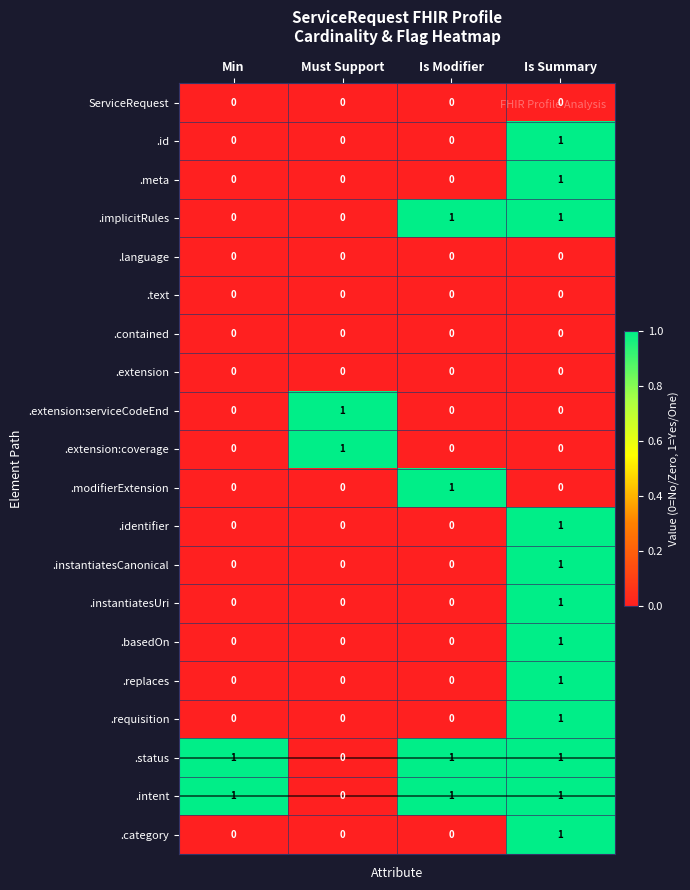

What is the total value across all series at Is Modifier?

4